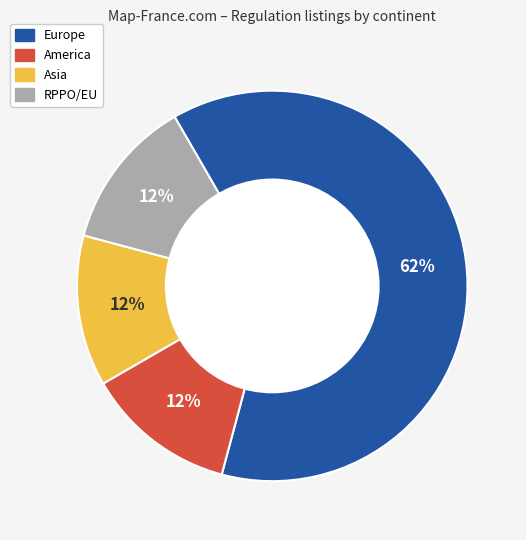

Is there a majority slice in this chart?

Yes